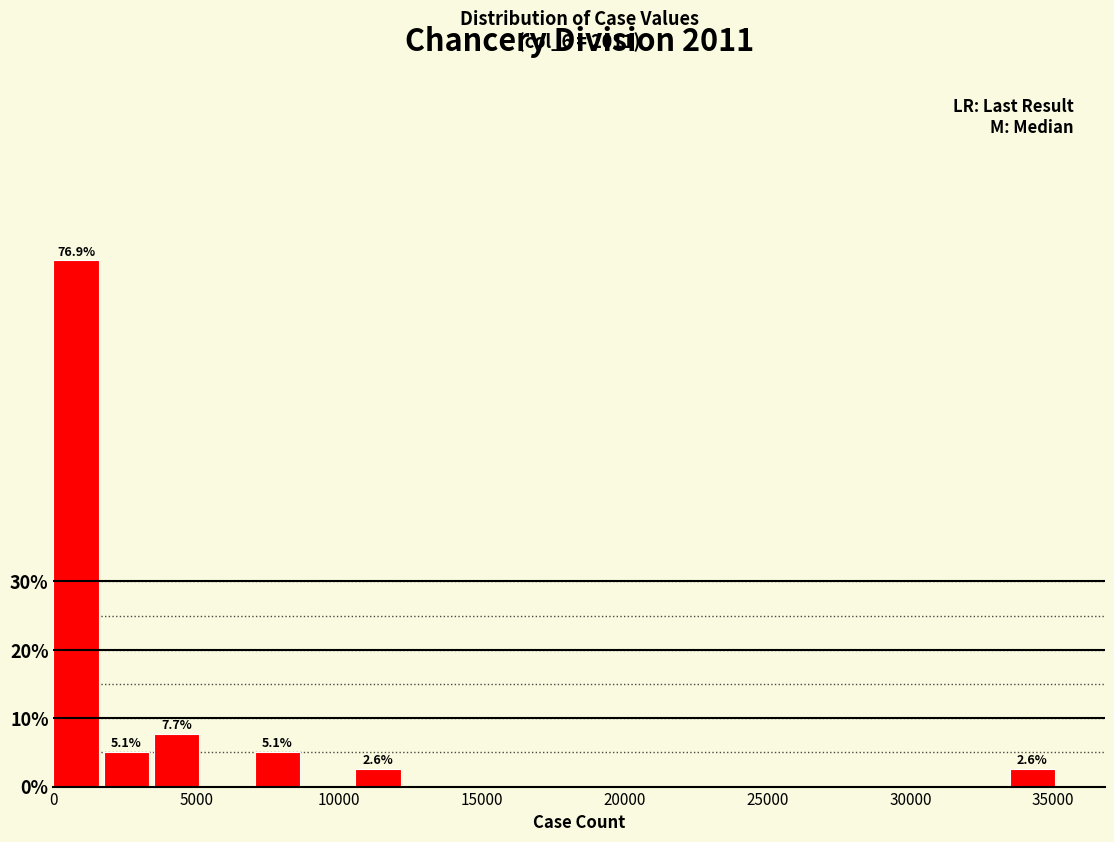

Around what value on the x-axis is the tallest bar? Give the approximate position of its centre, as read against the axis.

1000